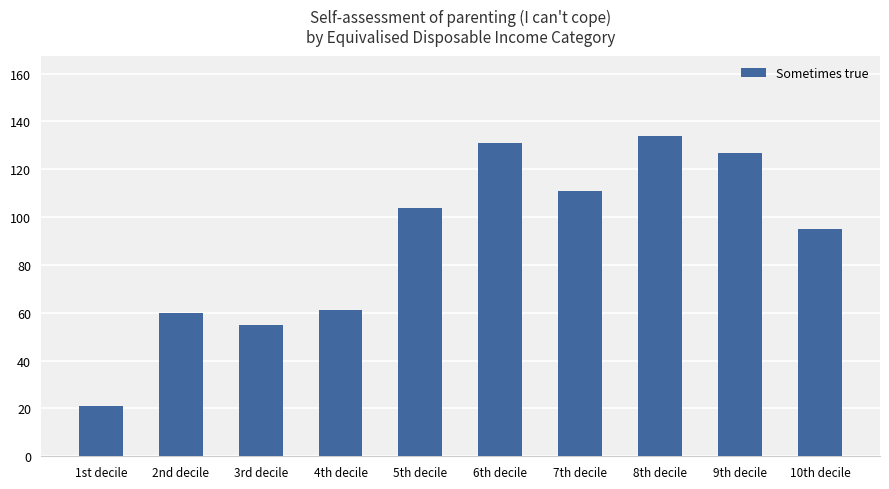

Does the chart contain any negative values?

No